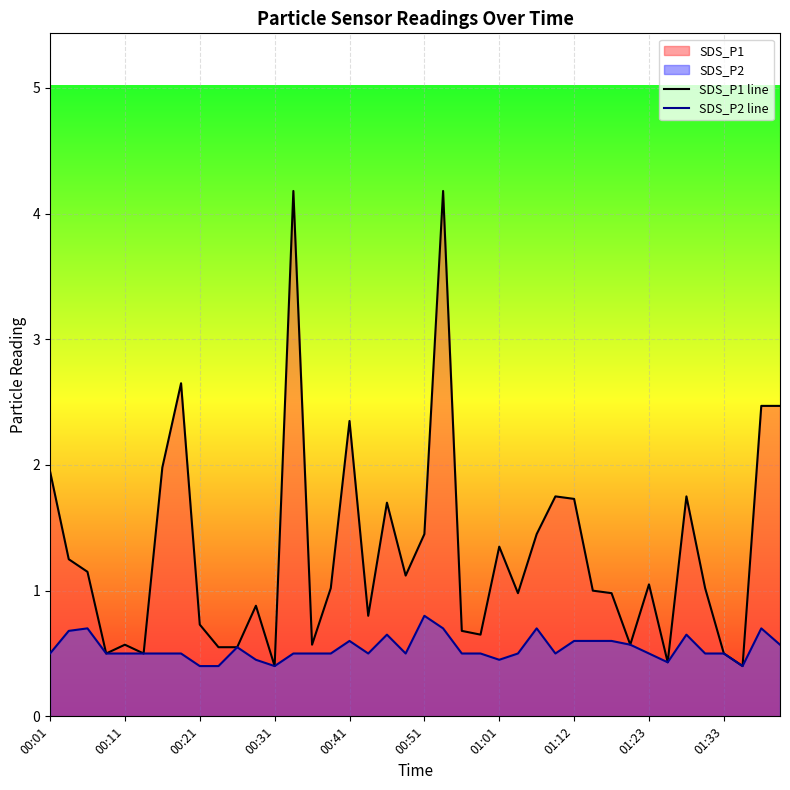

True or false: SDS_P2 line and SDS_P1 line cross at least once.

False